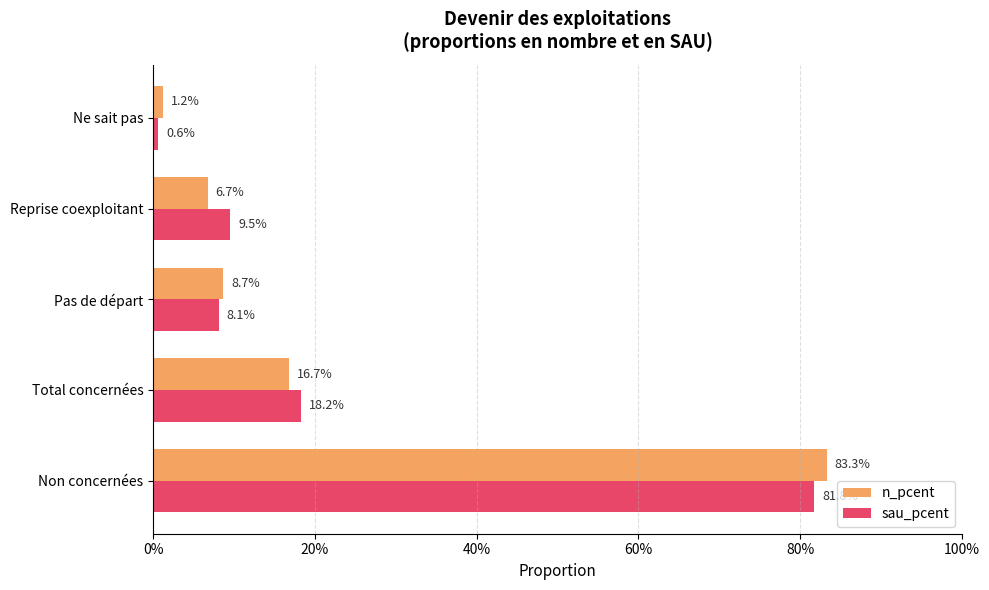

At how many categories does at least one series exceed 0?

5